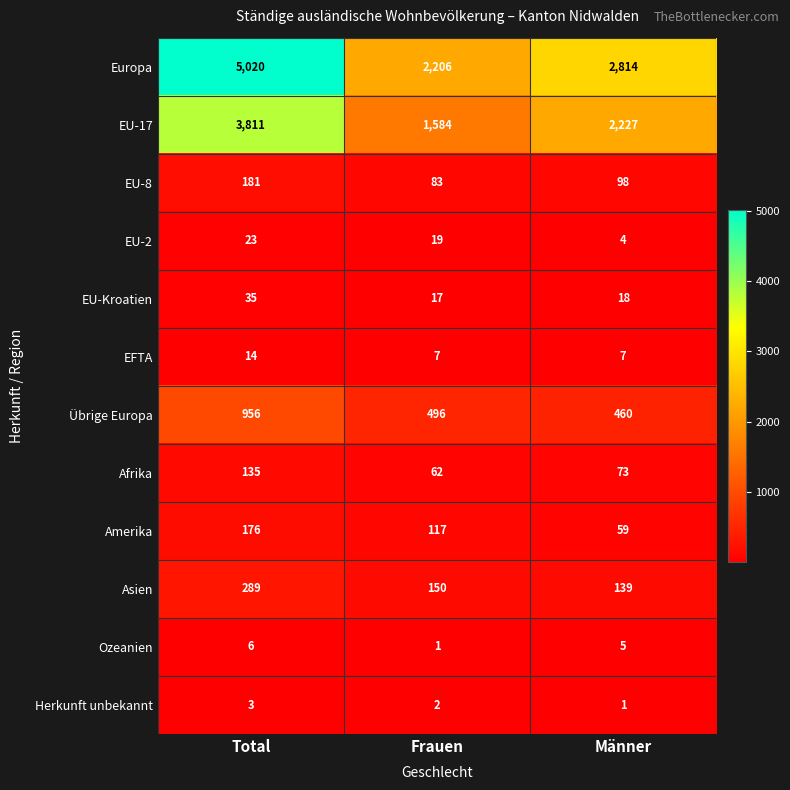

List the series in order of their peak value, highest first.

Europa, EU-17, Übrige Europa, Asien, EU-8, Amerika, Afrika, EU-Kroatien, EU-2, EFTA, Ozeanien, Herkunft unbekannt